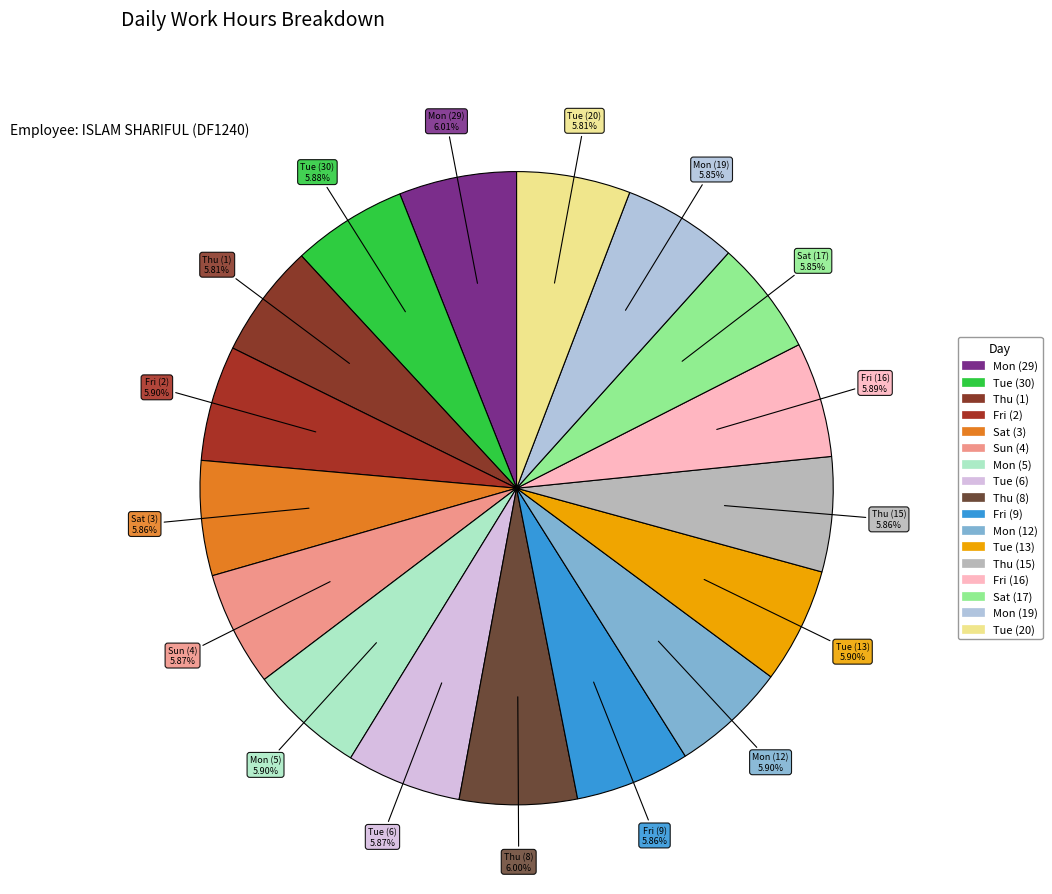

Does Tue (13) represent more than half of the total?

No